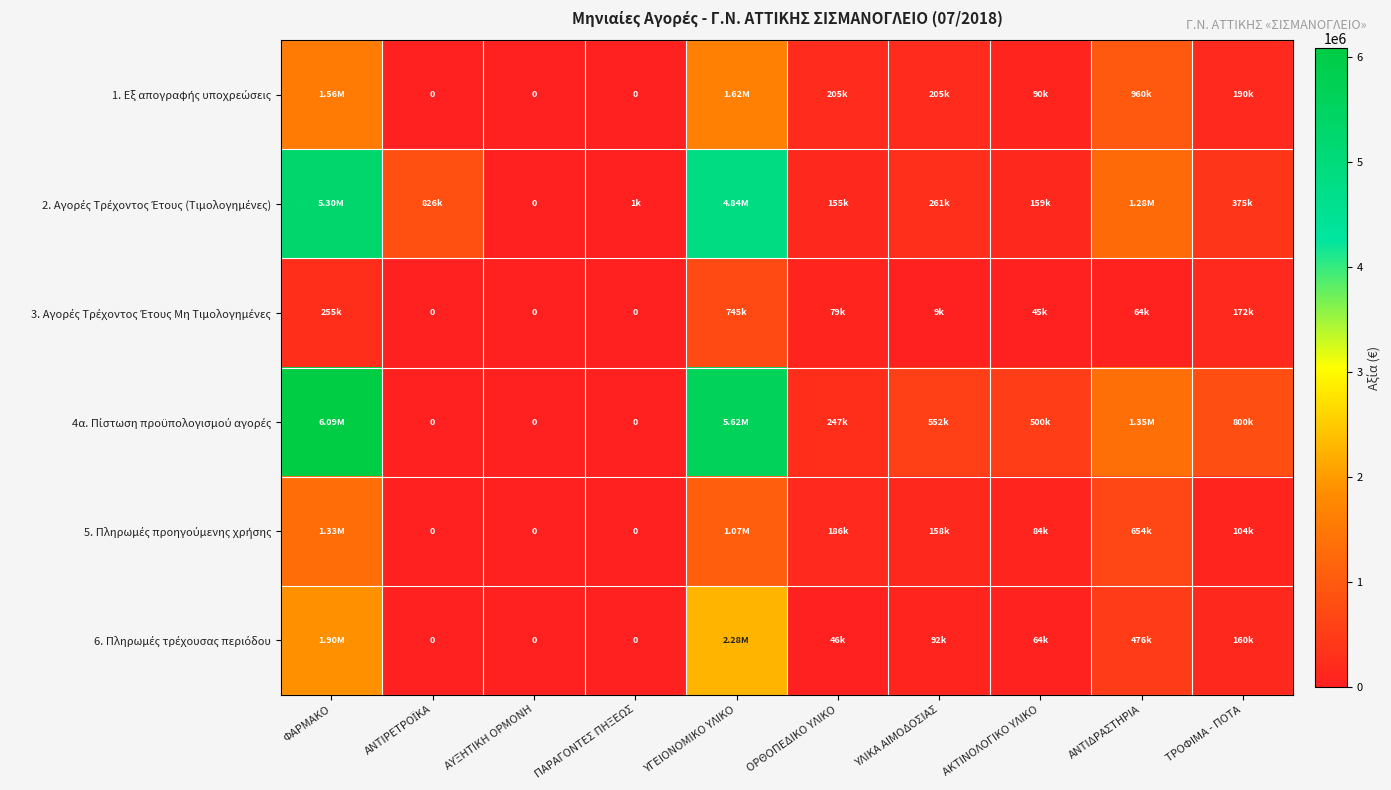

What is the total value across all series at ΠΑΡΑΓΟΝΤΕΣ ΠΗΞΕΩΣ?

1037